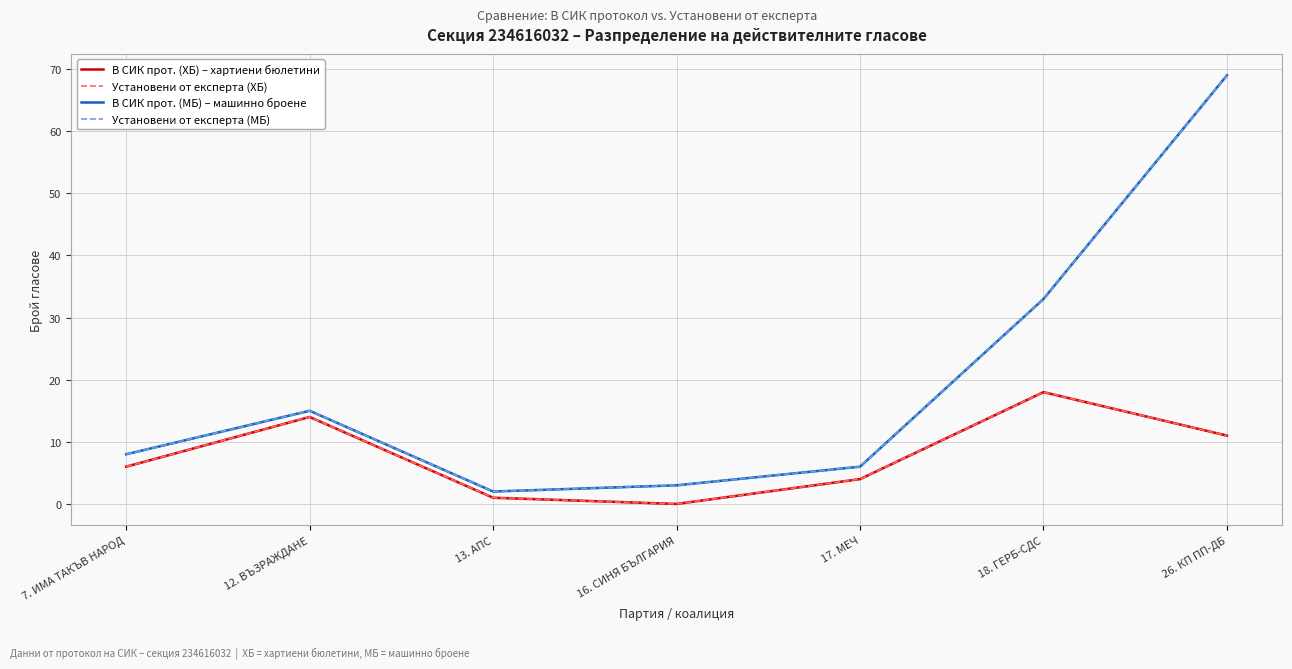

True or false: В СИК прот. (МБ) – машинно броене and Установени от експерта (ХБ) cross at least once.

False